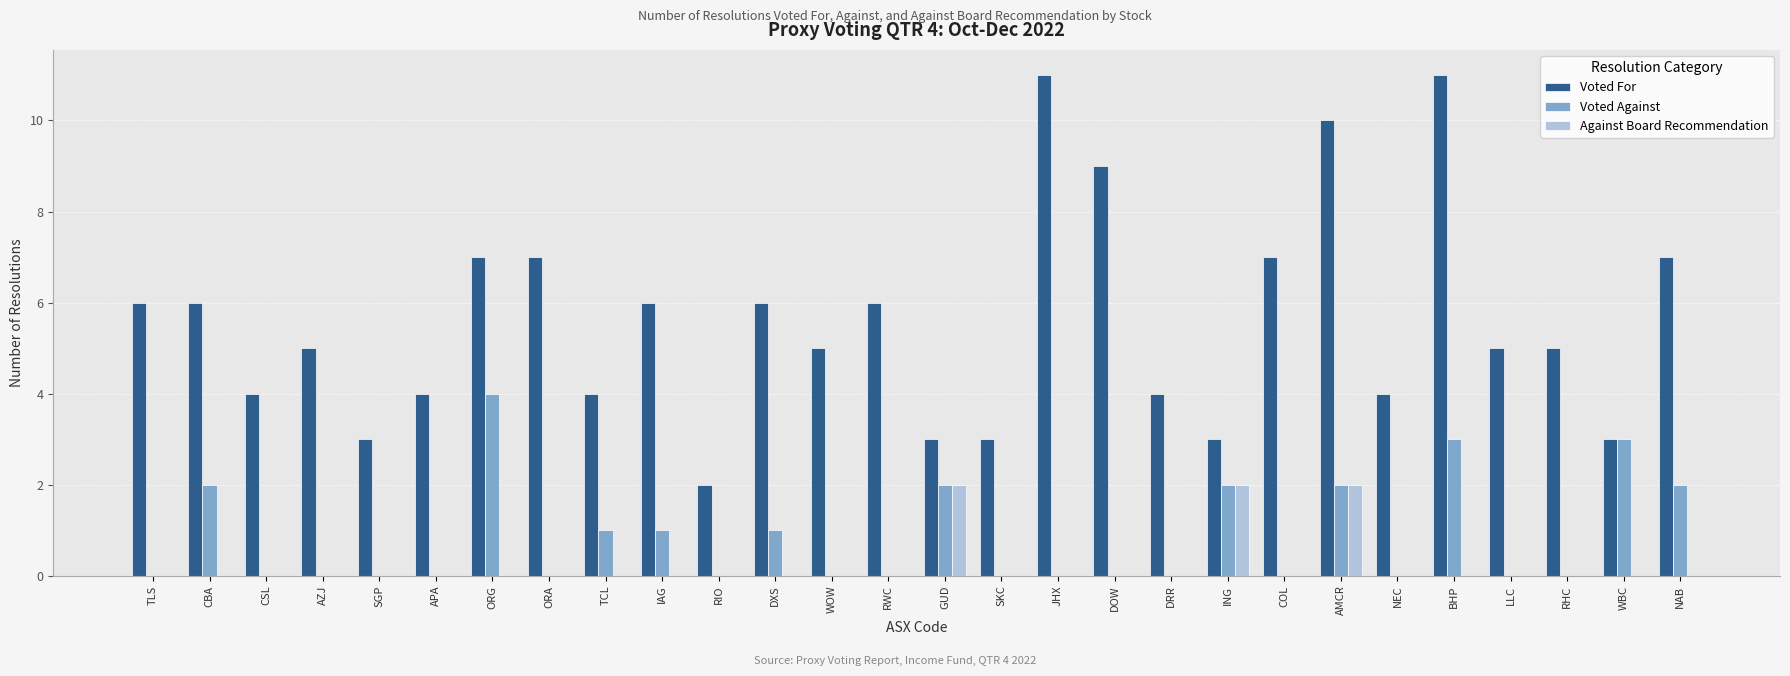

Which series has the largest total across all categories?

Voted For